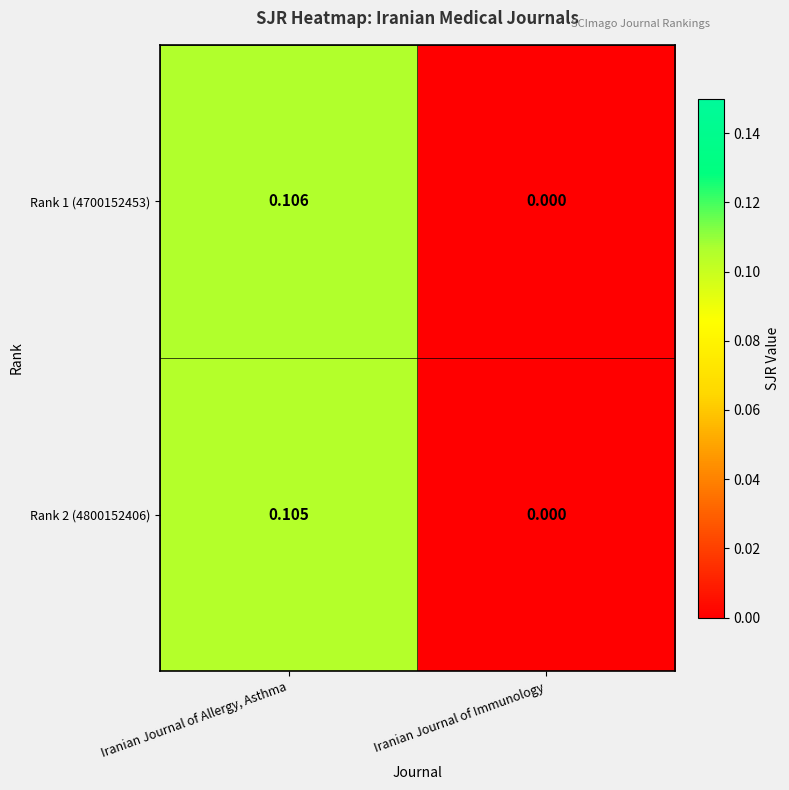

At which label does Rank 2 (4800152406) reach its peak?

Iranian Journal of Allergy, Asthma